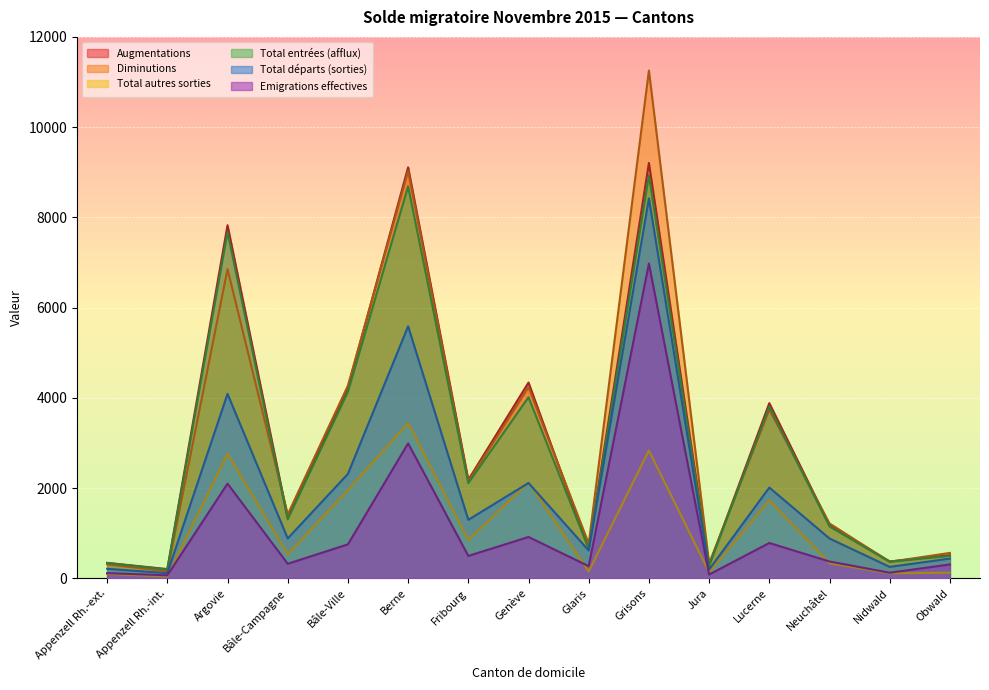

At which category is the sum across all series the highest?

Grisons